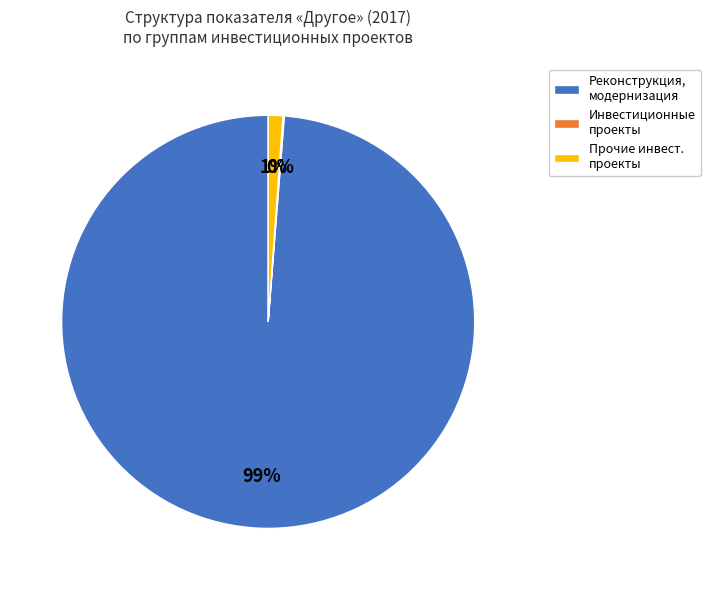

What is the largest slice in the pie chart?

Реконструкция, модернизация